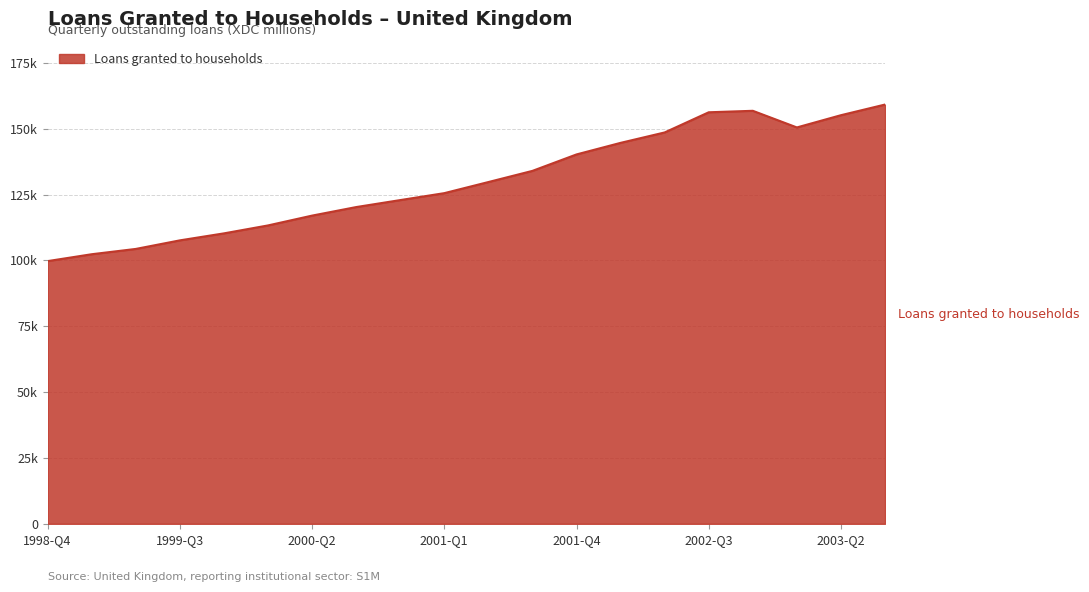

Where does the data first go above 129754?

2001-Q3